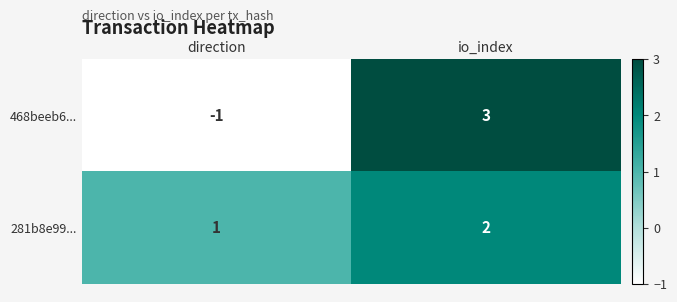

How many distinct data groups are displayed?

2